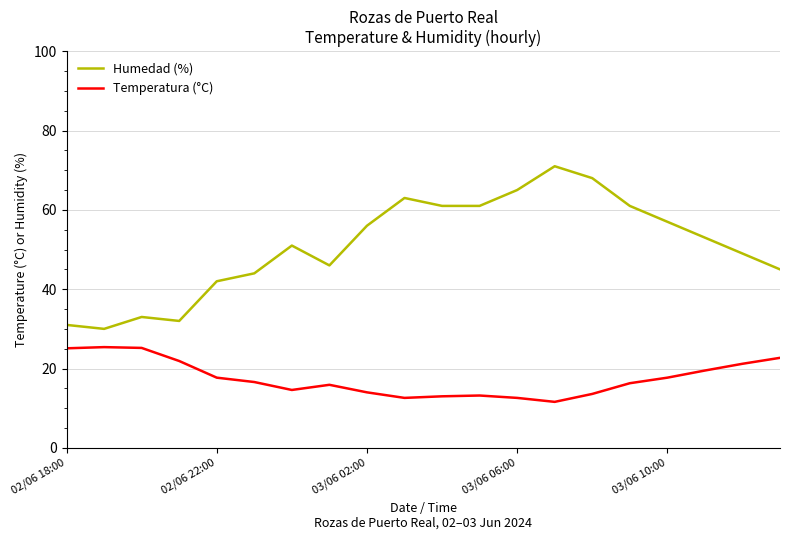

List the series in order of their overall mean, highest first.

Humedad (%), Temperatura (°C)